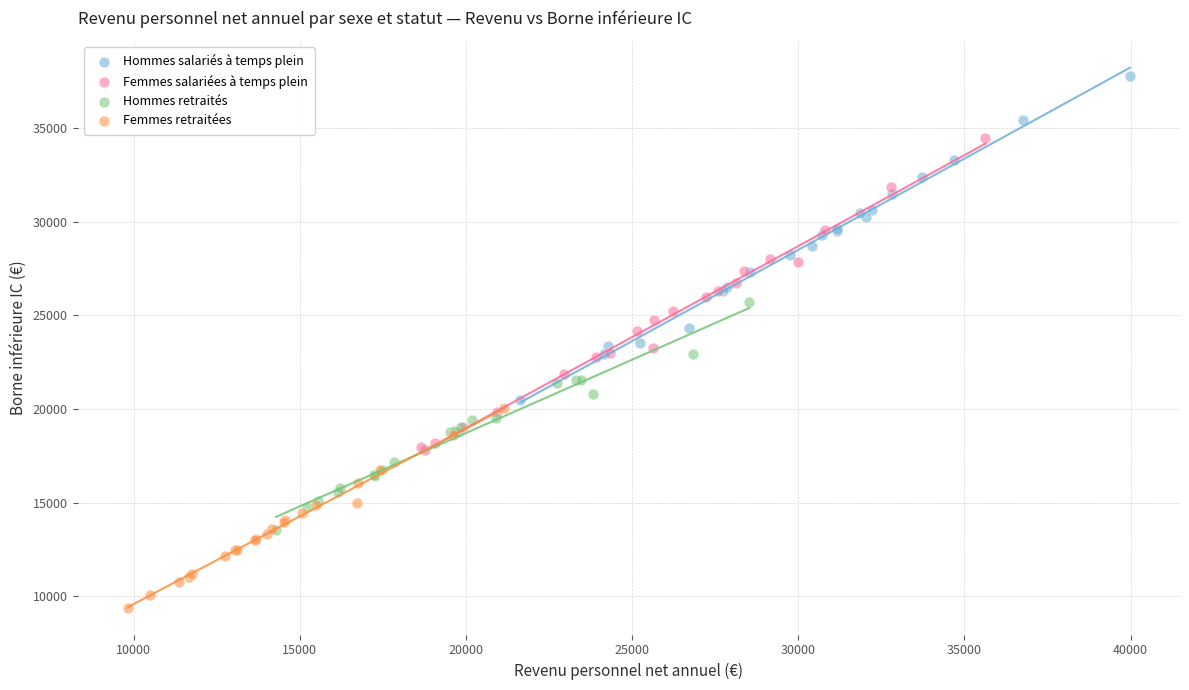

Which series contains the lowest Y value?

Femmes retraitées